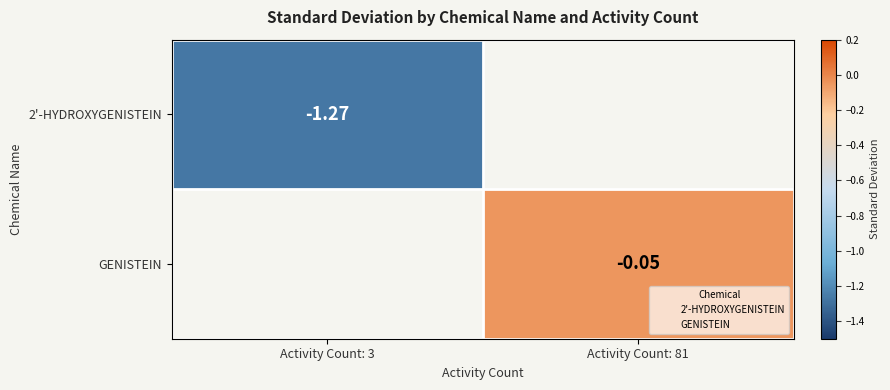

Is the value of GENISTEIN at Activity Count: 81 greater than the value of 2'-HYDROXYGENISTEIN at Activity Count: 3?

Yes